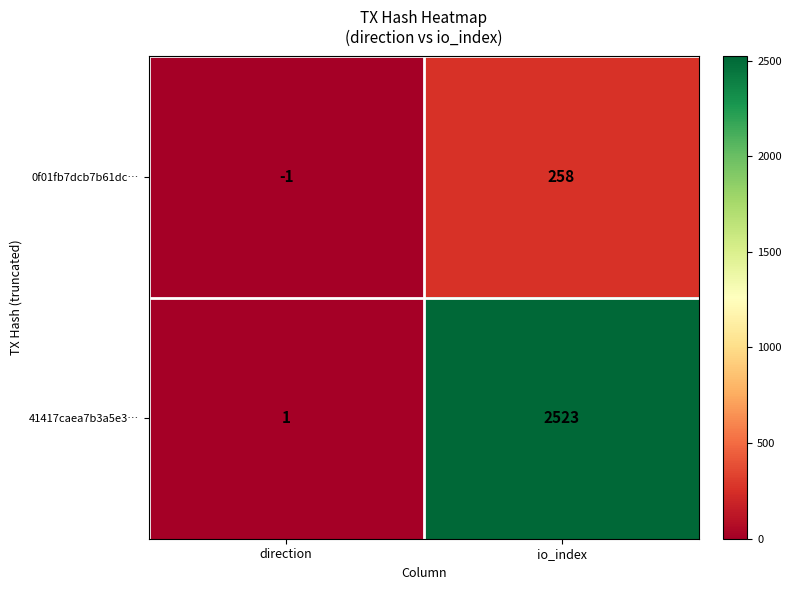

What is the difference between the maximum and minimum values in the 0f01fb7dcb7b61dc… series?

259